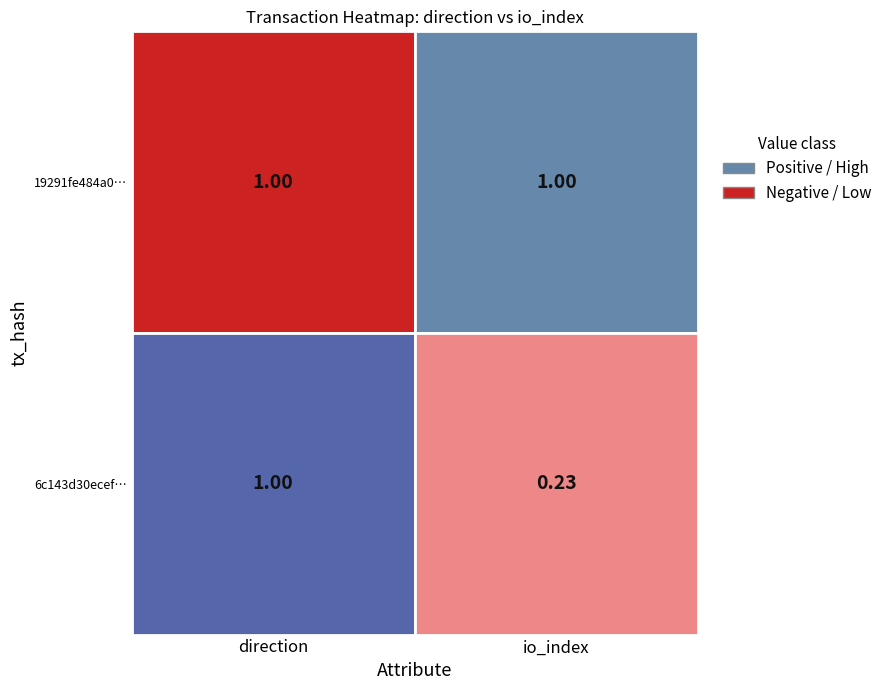

How many negative values does the 19291fe484a0f5bd02d087ca891caace333caca series have?

1